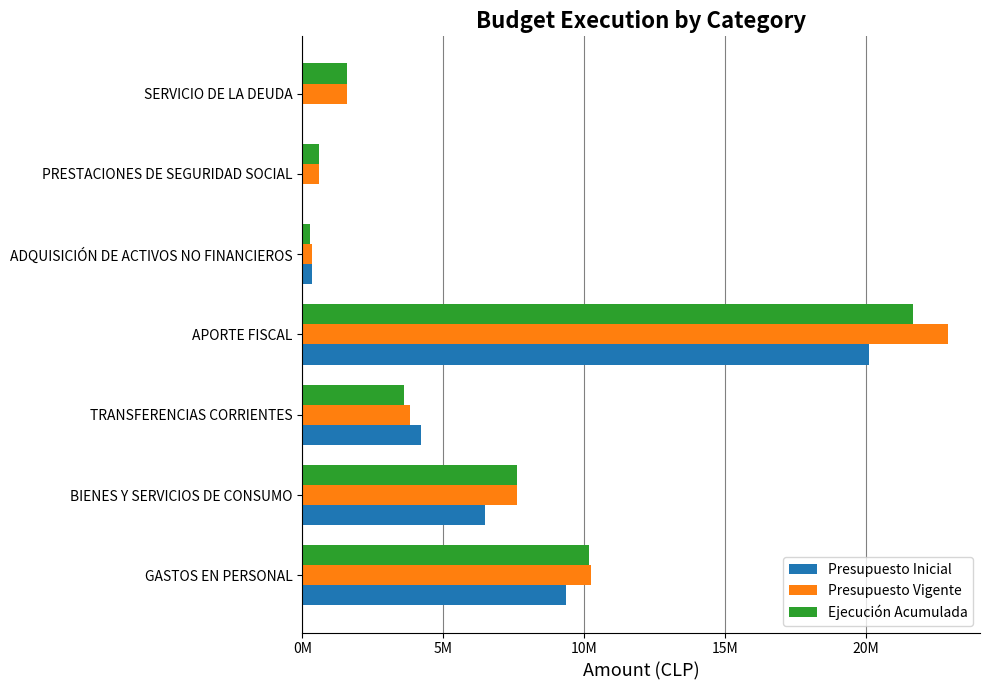

What are all the series names shown in the legend?

Presupuesto Inicial, Presupuesto Vigente, Ejecución Acumulada